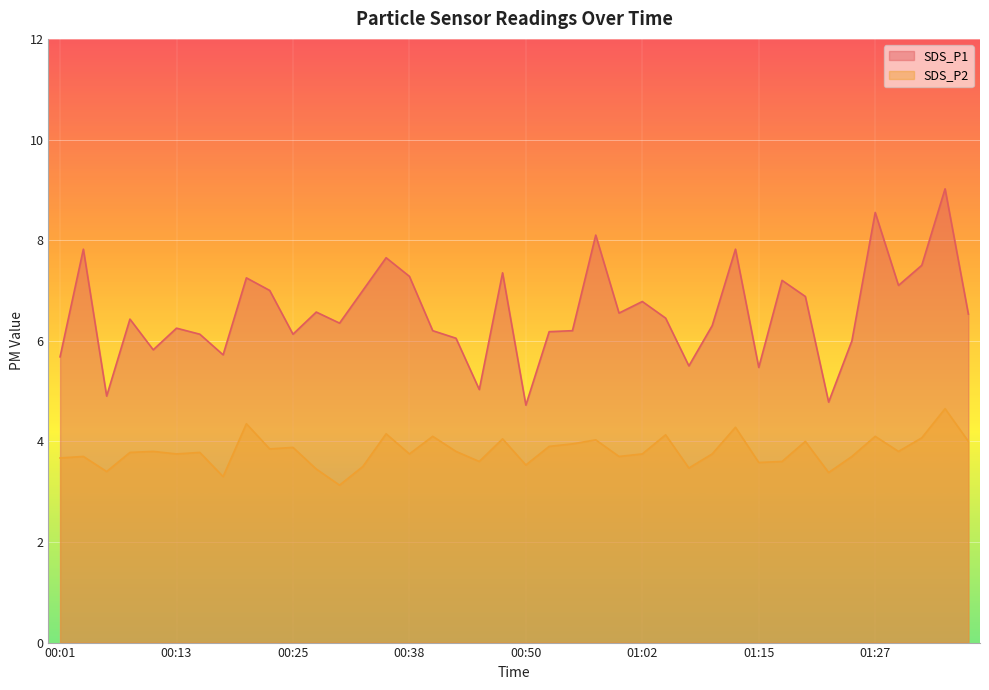

What position from the right is 00:23?

31